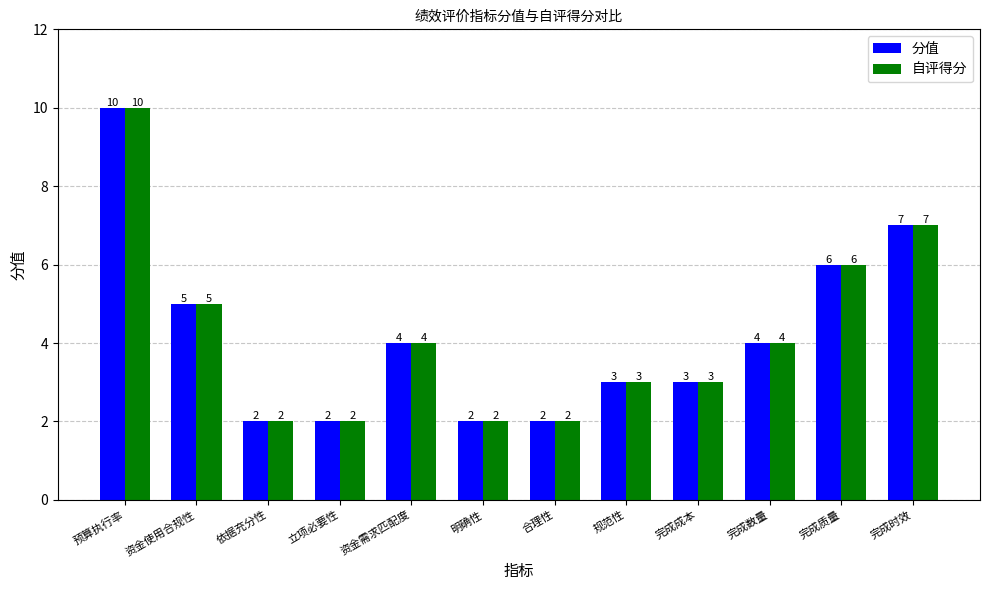

At which label does 自评得分 first exceed 4?

预算执行率